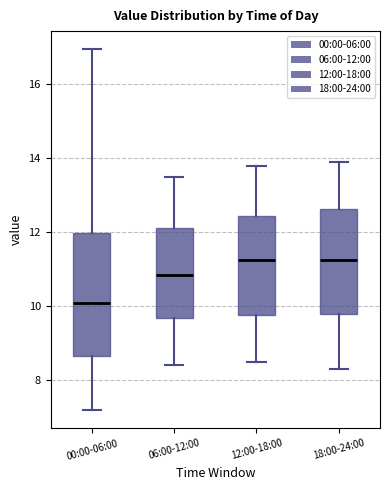

Reading left to right, read every box against the y-axis: the position of its median line, the range the box covers, and the ends of its whiskers. The values are not printed on the chart, so give them approximately, as read against the axis.

00:00-06:00: median 10.0, box 8.6 to 12.0, whiskers 7.2 to 17.0
06:00-12:00: median 10.8, box 9.6 to 12.2, whiskers 8.4 to 13.6
12:00-18:00: median 11.2, box 9.8 to 12.4, whiskers 8.6 to 13.8
18:00-24:00: median 11.2, box 9.8 to 12.6, whiskers 8.4 to 14.0